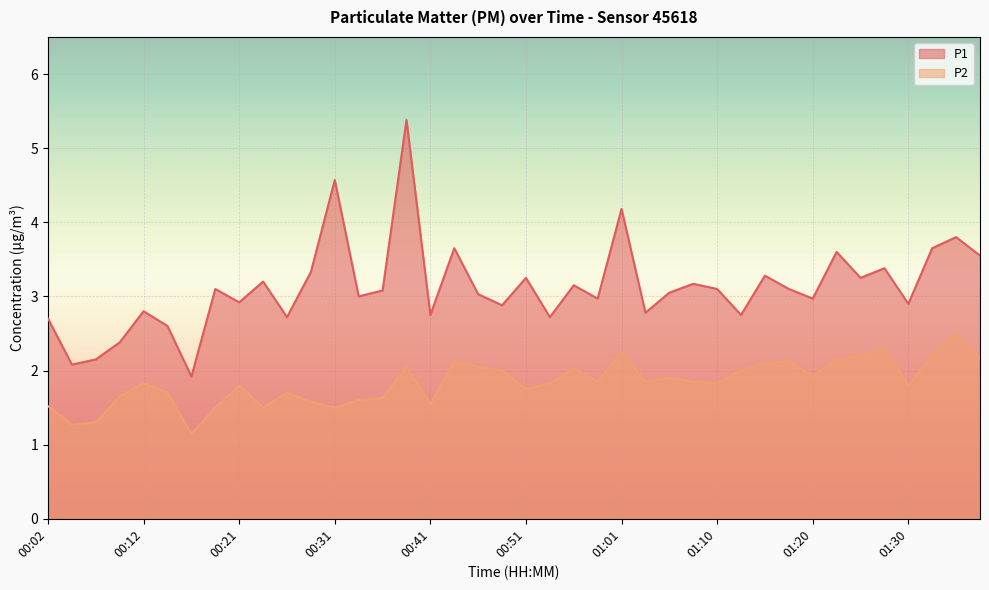

Which has a higher value, 01:23 or 01:13?

01:23